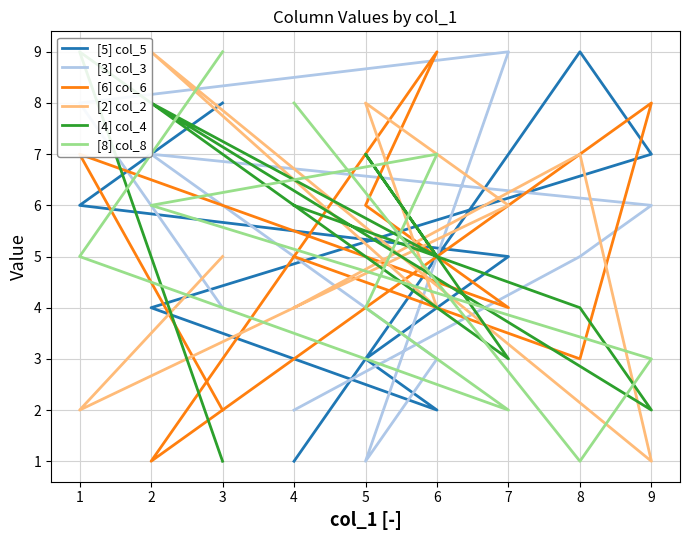

Which series ends up on top after the final intersection of [5] col_5 and [3] col_3?

[5] col_5